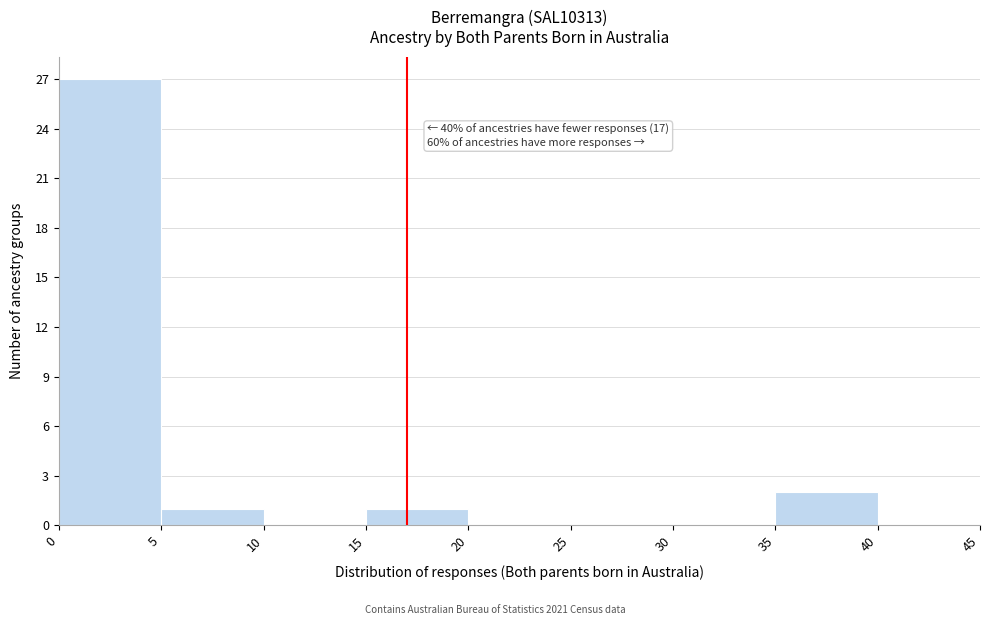

Which range on the x-axis has the tallest bar?

0 to 5